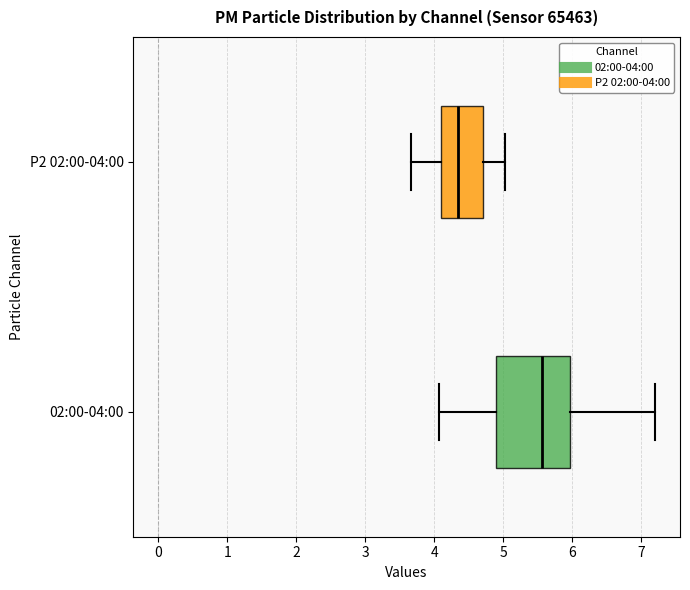

Reading bottom to top, transcribe this box plot: for each box, give where its median line is, the range the box spans, and where its two whiskers end, as read against the x-axis. The values are not printed on the chart, so give them approximately, as read against the axis.

02:00-04:00: median 5.6, box 4.9 to 6.0, whiskers 4.1 to 7.2
P2 02:00-04:00: median 4.3, box 4.1 to 4.7, whiskers 3.7 to 5.0